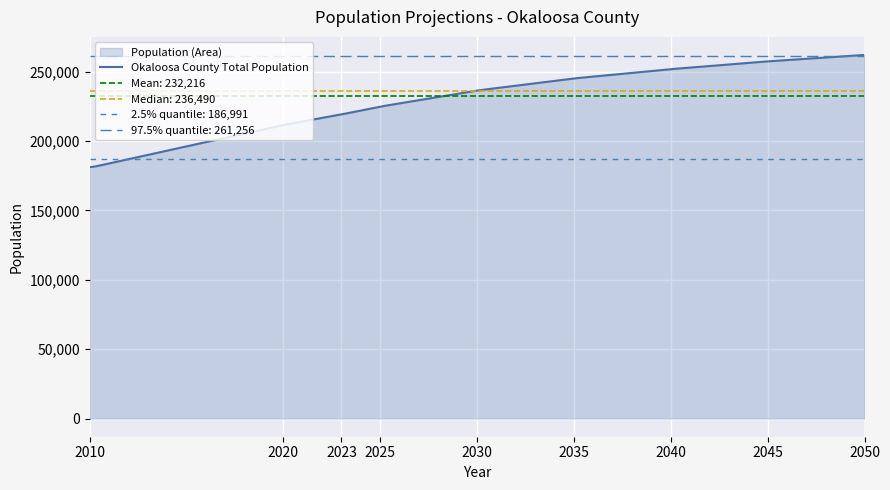

Is it true that the value at 2030 is 236490?

True